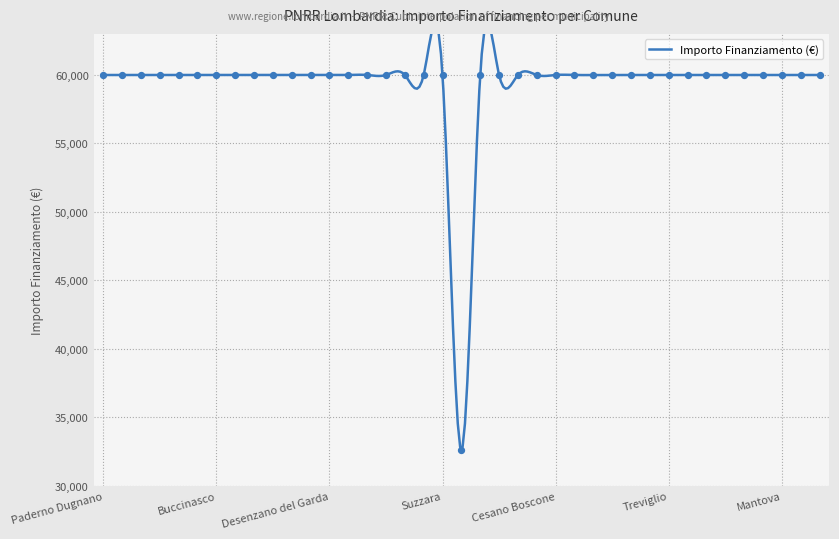

What is the ratio of the value at Lissone to the value at Pioltello?

1.0